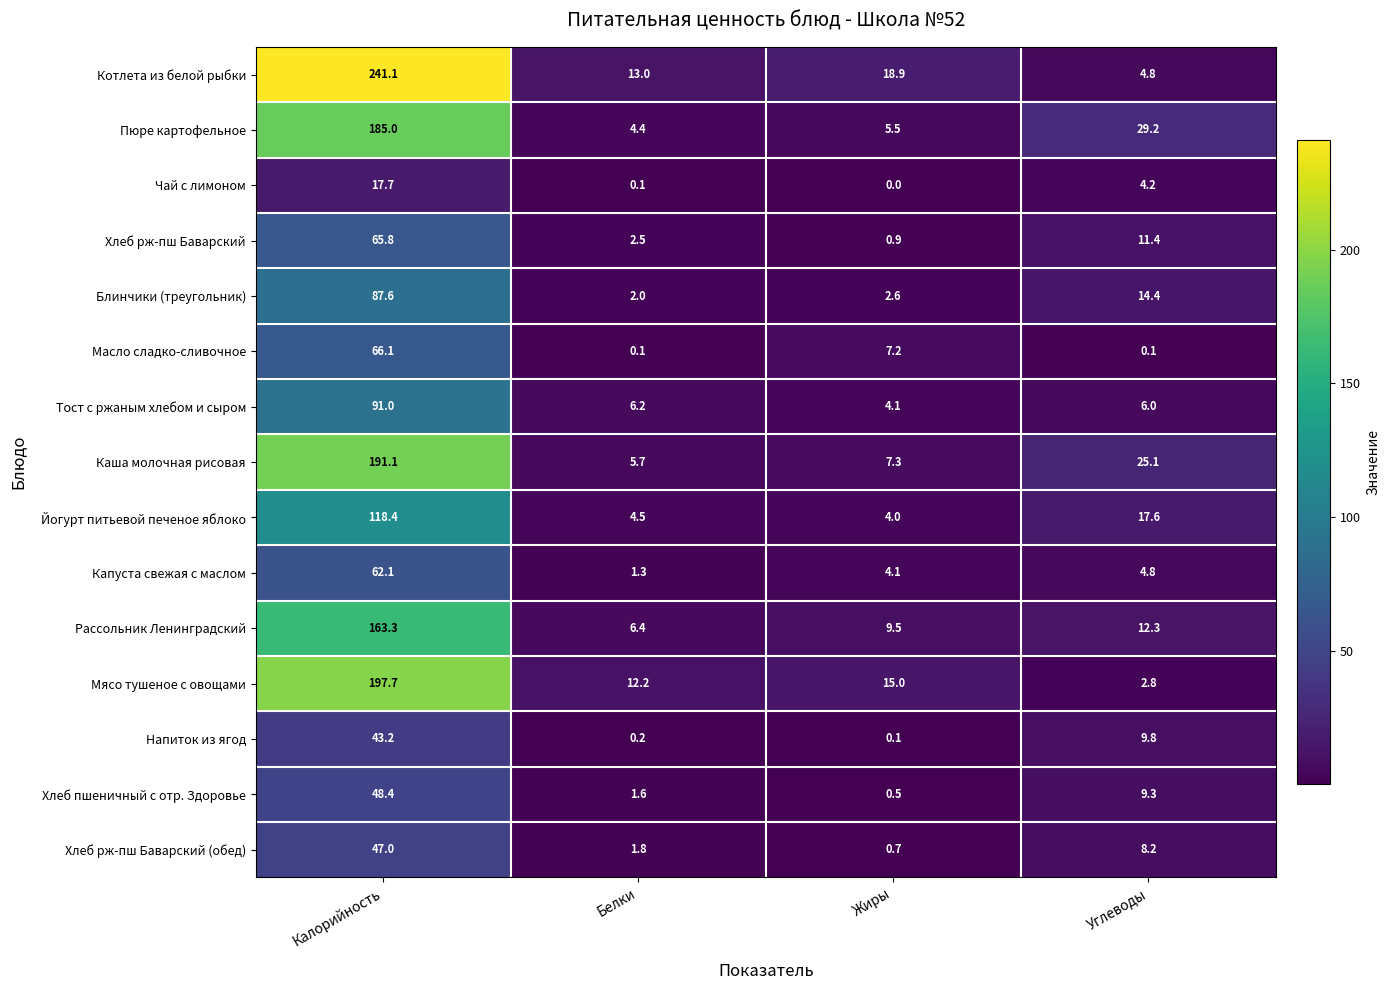

List the labels in order of Йогурт питьевой печеное яблоко value, largest first.

Калорийность, Углеводы, Белки, Жиры